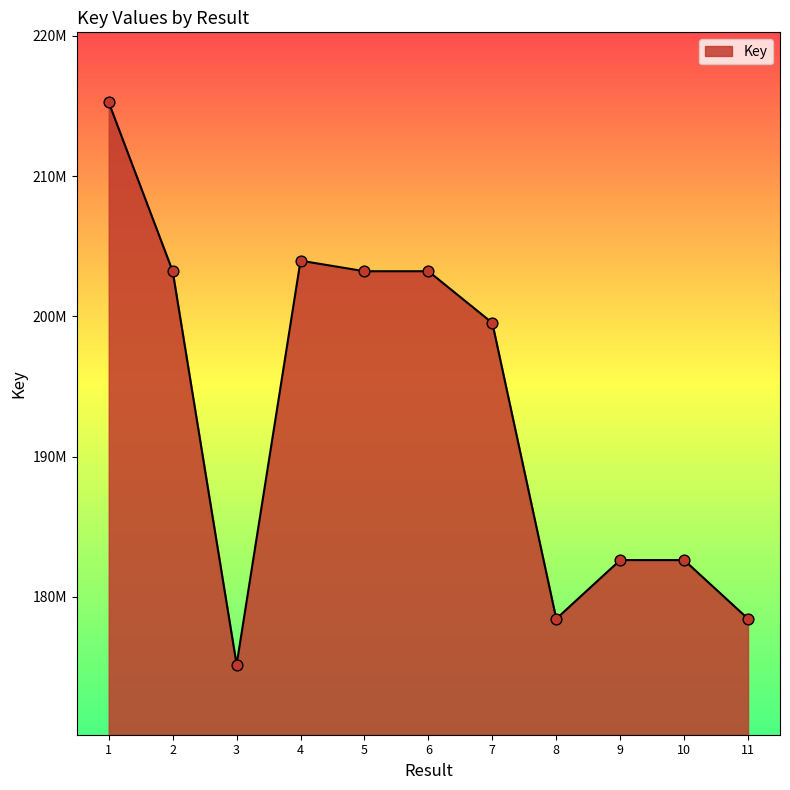

Is this an area chart (filled region under the line)?

Yes